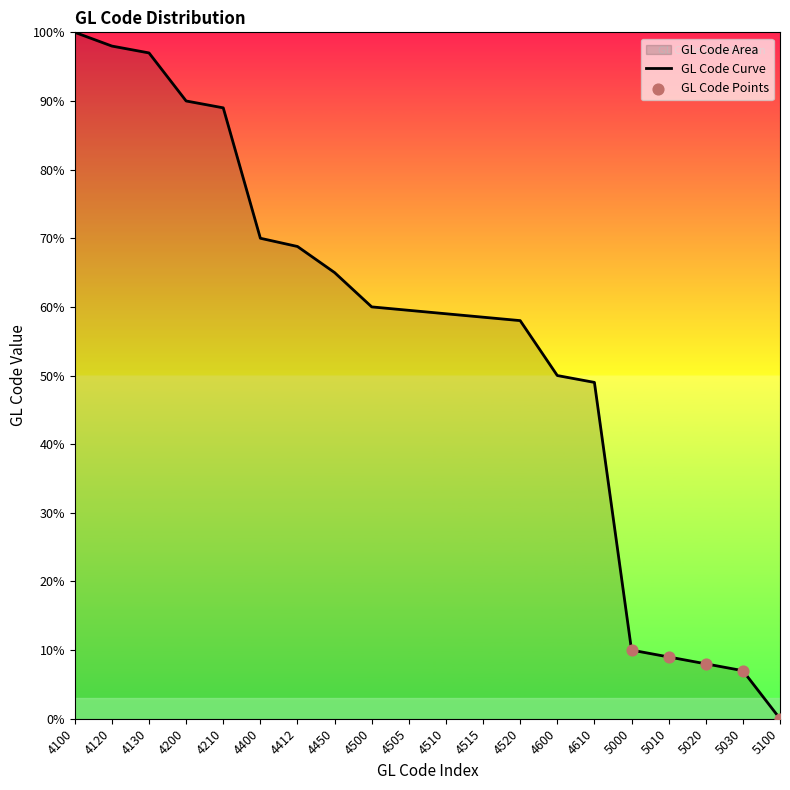

Between 4600 and 5020, which is larger?

4600